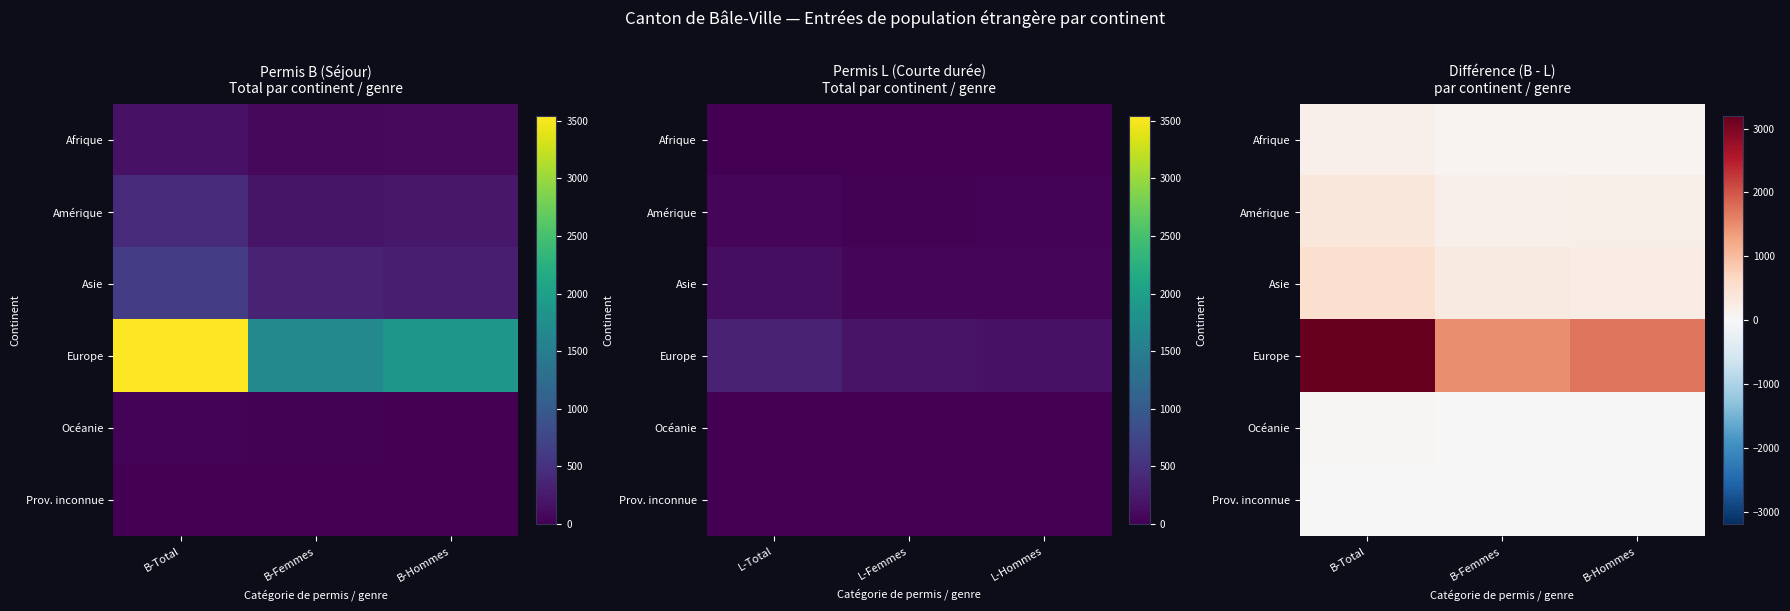

What is the sum of all Asie values?

1022